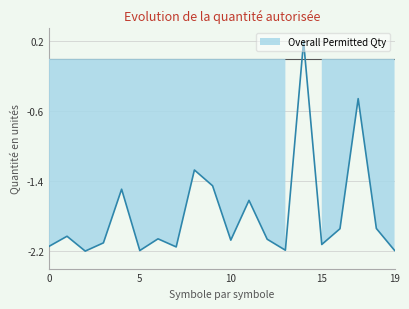

How many distinct data groups are displayed?

1